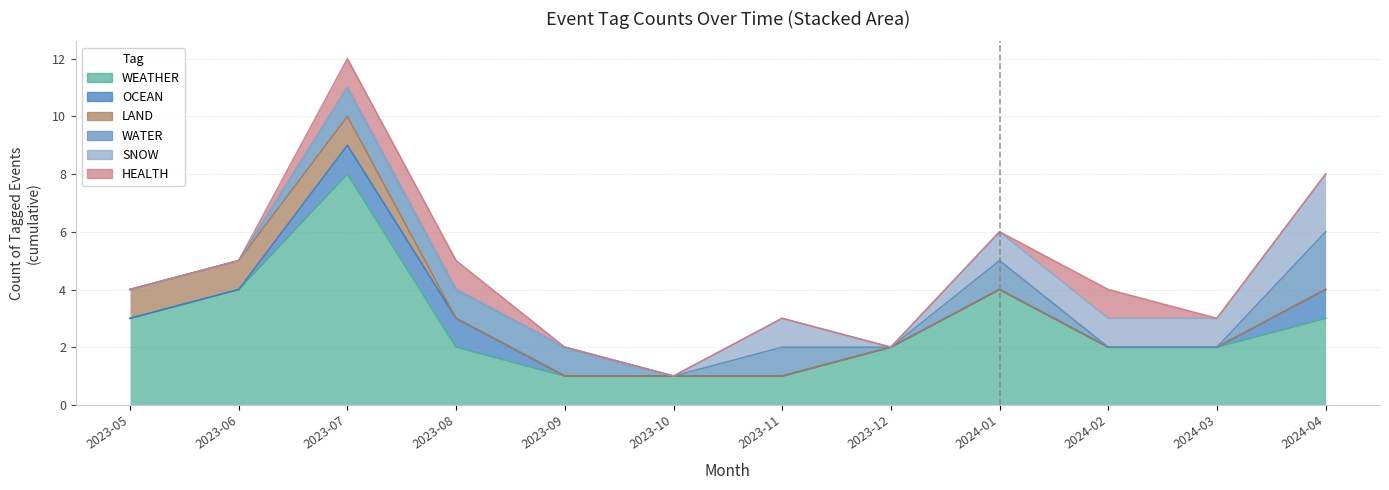

Reading right to left, list all the values displayed in this chart.

WEATHER: 3	2	2	4	2	1	1	1	2	8	4	3
OCEAN: 1	0	0	0	0	0	0	0	1	1	0	0
LAND: 0	0	0	0	0	0	0	0	0	1	1	1
WATER: 2	0	0	1	0	1	0	1	1	1	0	0
SNOW: 2	1	1	1	0	1	0	0	0	0	0	0
HEALTH: 0	0	1	0	0	0	0	0	1	1	0	0